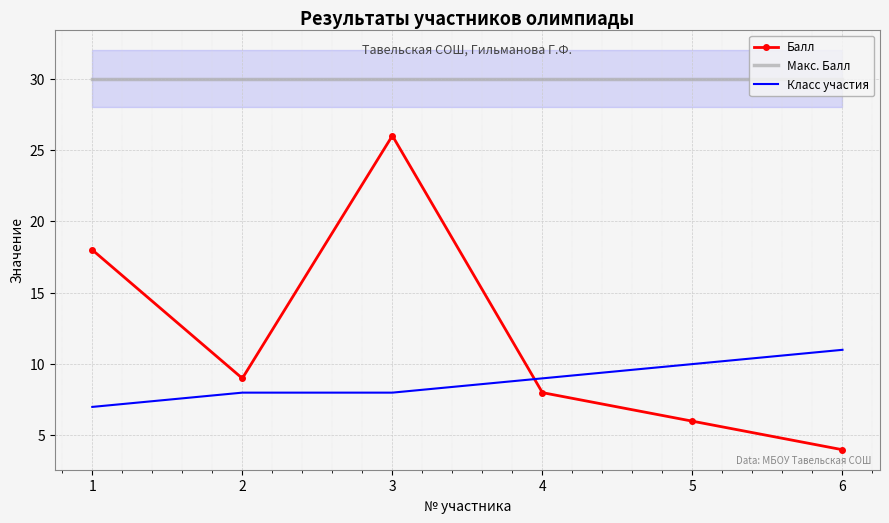

Reading right to left, transcribe all the data shown in this chart.

Балл: 6=4	5=6	4=8	3=26	2=9	1=18
Макс. Балл: 6=30	5=30	4=30	3=30	2=30	1=30
Класс участия: 6=11	5=10	4=9	3=8	2=8	1=7